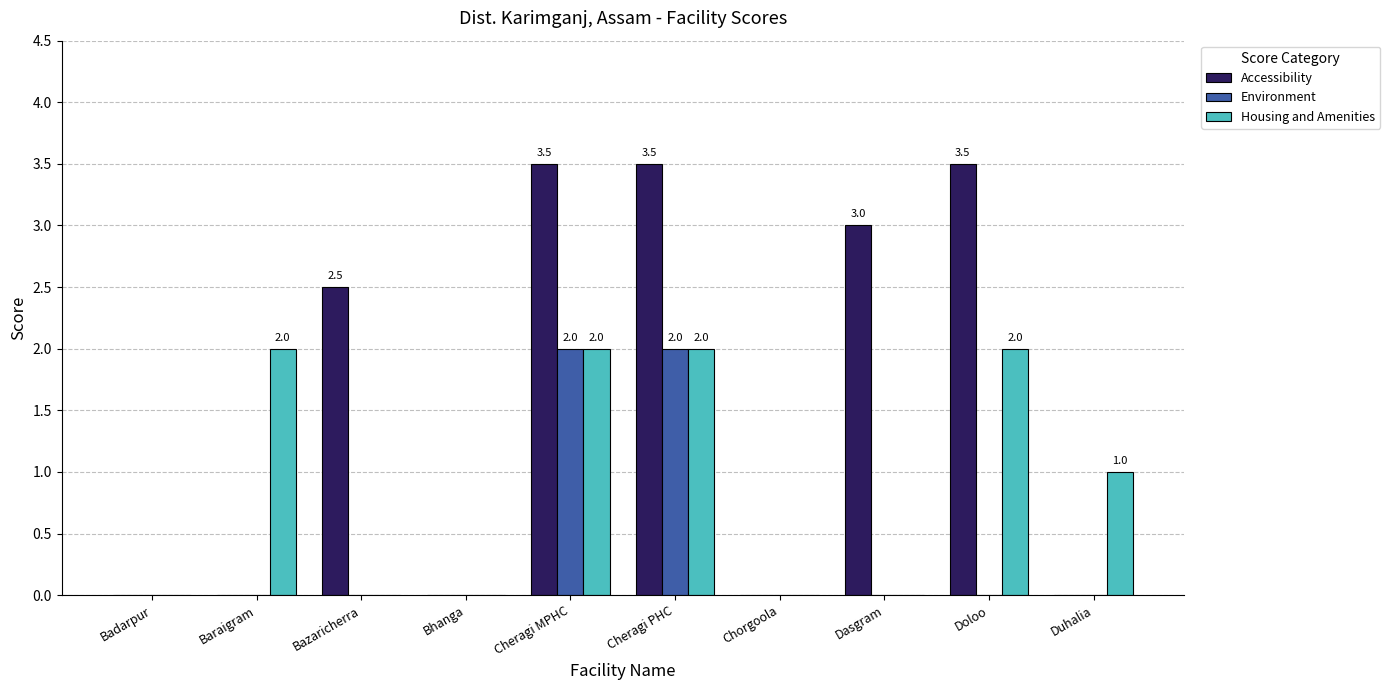

What is the sum of the Accessibility values at Cheragi MPHC and Baraigram?

3.5